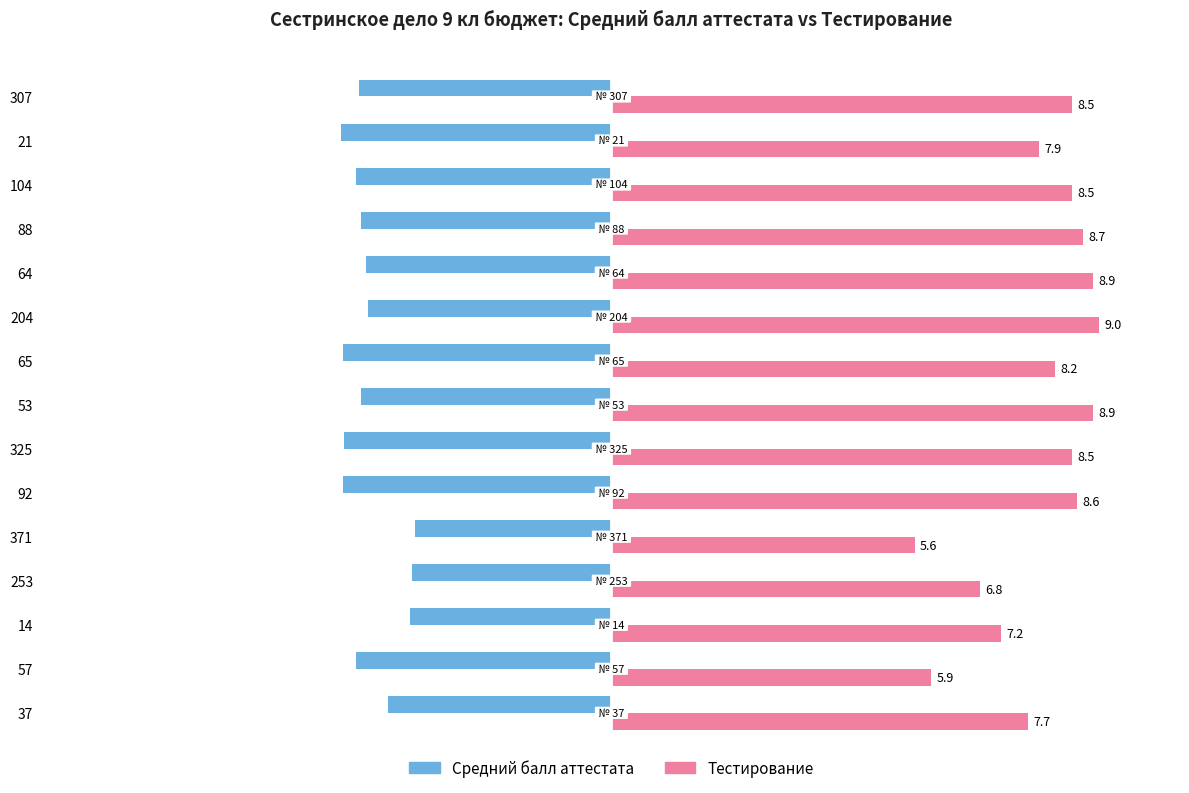

Rank the series by their average value, from lowest to highest.

Средний балл аттестата, Тестирование